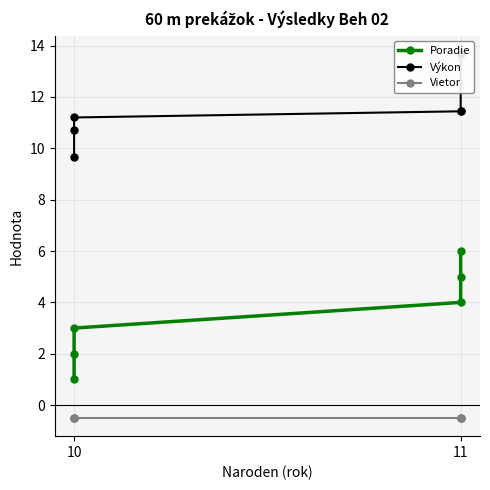

Which category has the lowest value in the Vietor series?

10